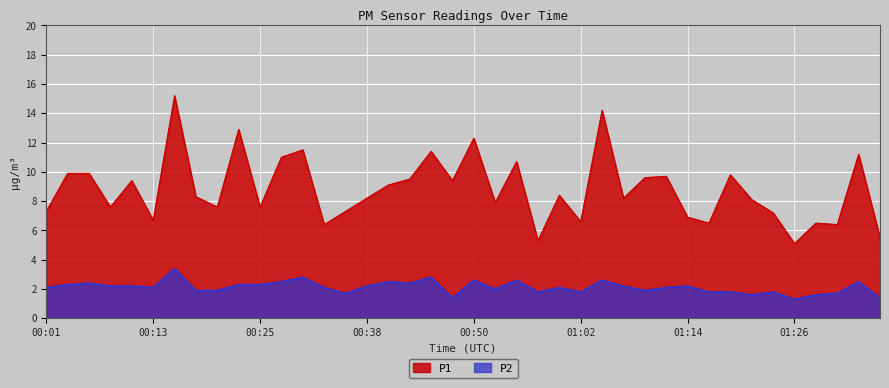

What position from the left is 00:38?

16